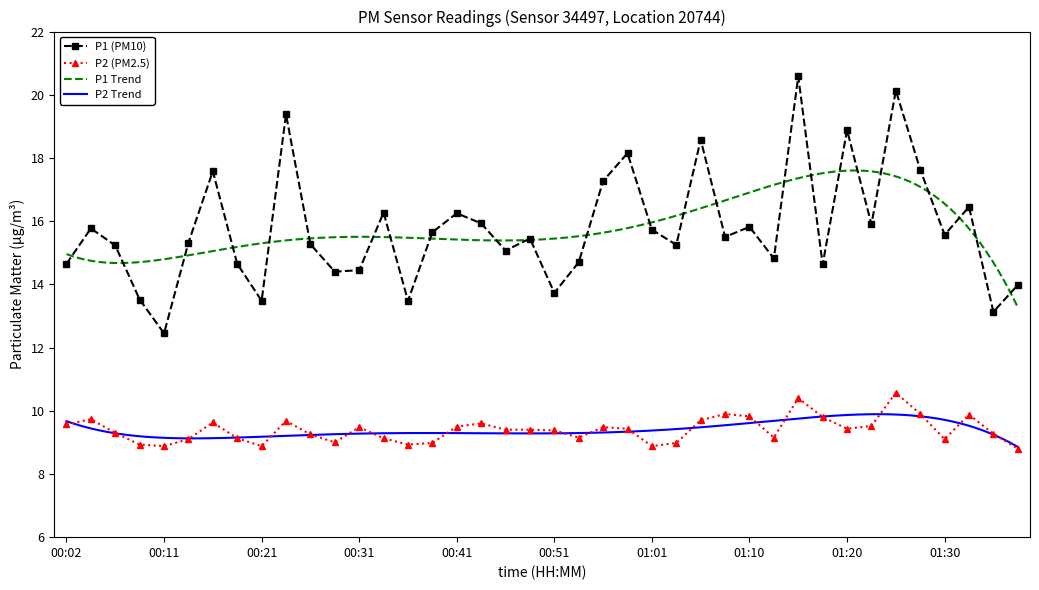

What is the maximum value shown in the chart?

20.6